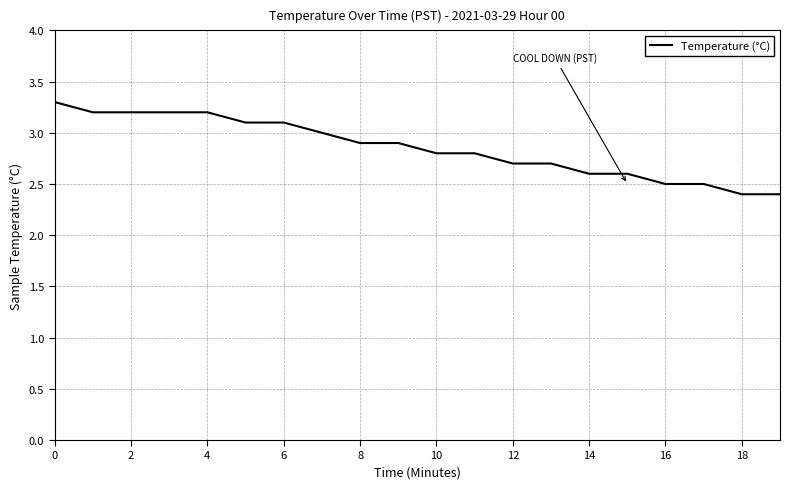

What is the difference between the maximum and minimum values?

0.9